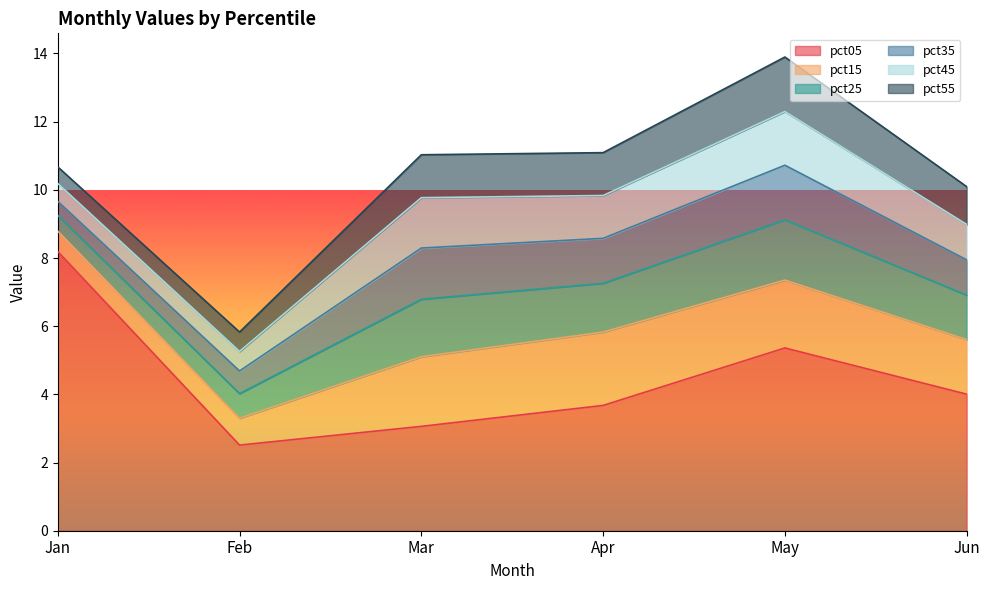

At which label is pct05 closest to 5?

May